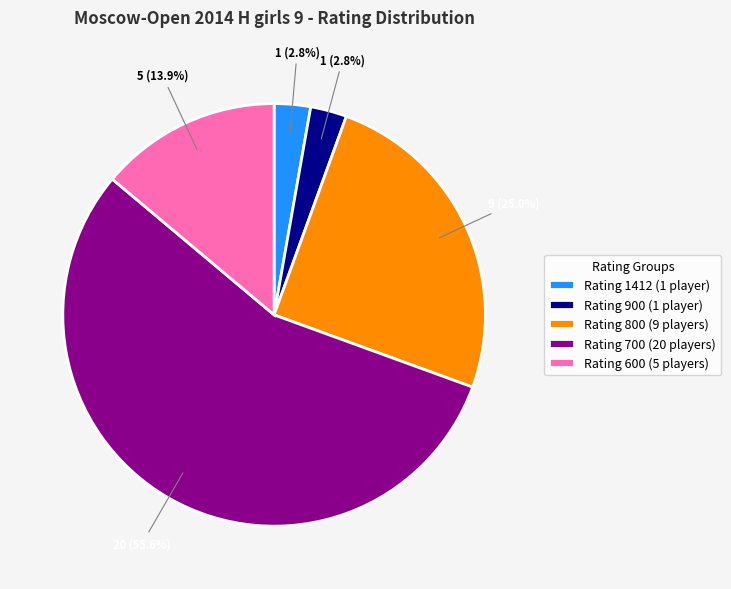

What percentage do Rating 600 (5 players) and Rating 1412 (1 player) together represent?

16.7%